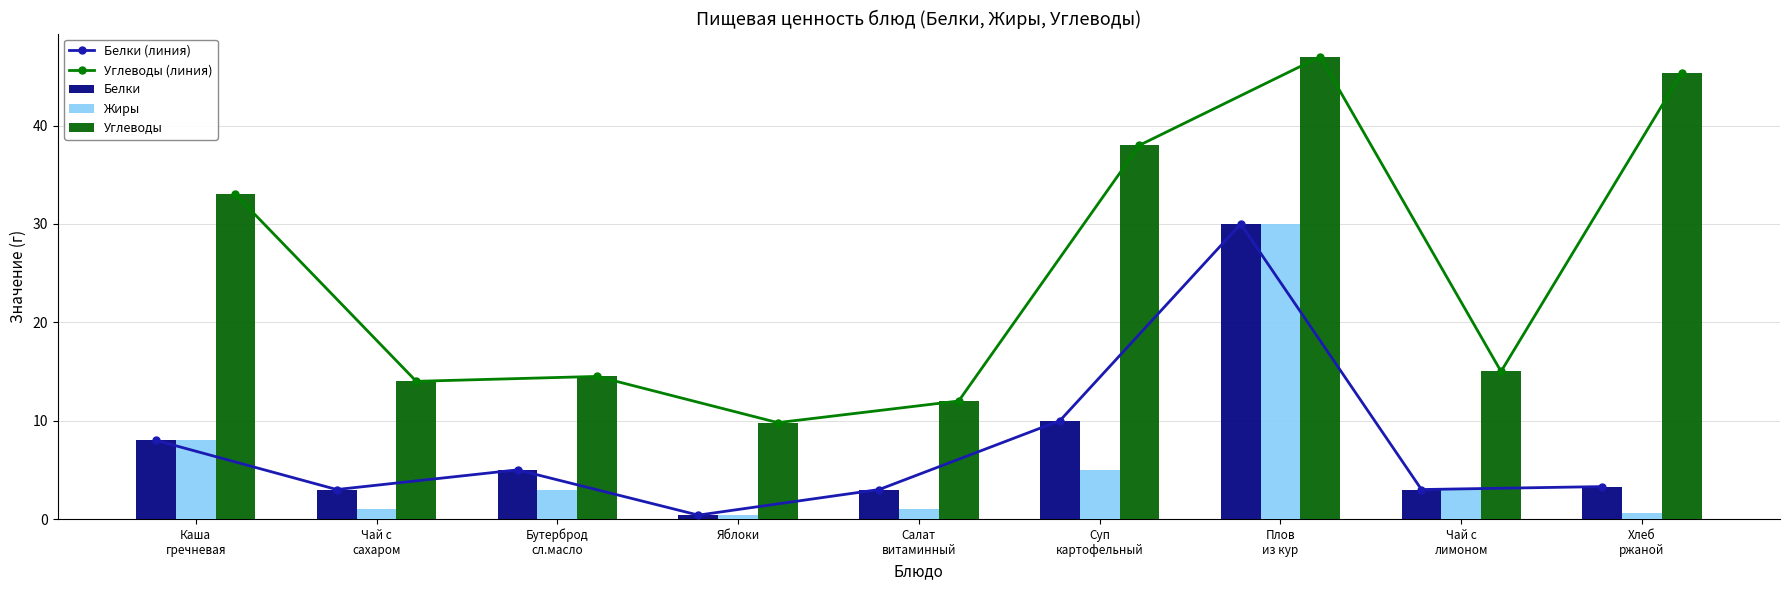

Is it true that Углеводы (линия) equals 14.0 at Чай с
сахаром?

True